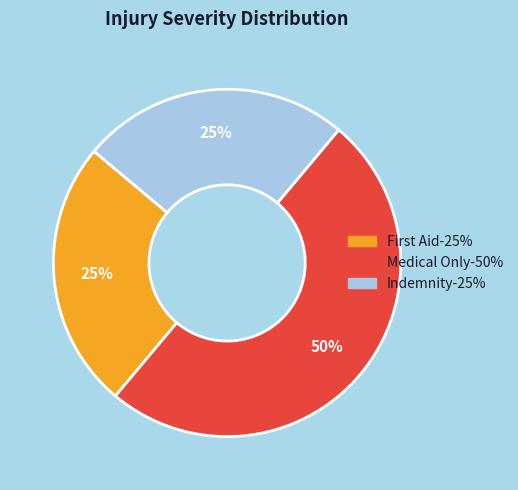

What is the largest slice in the pie chart?

Medical Only